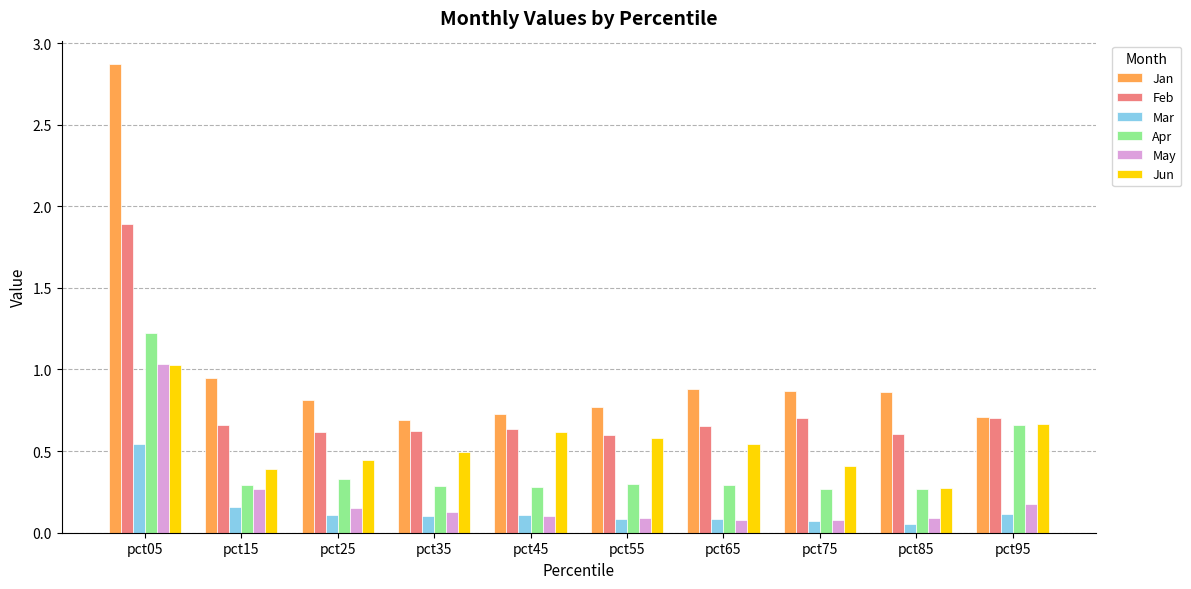

Which series has the widest spread of values?

Jan